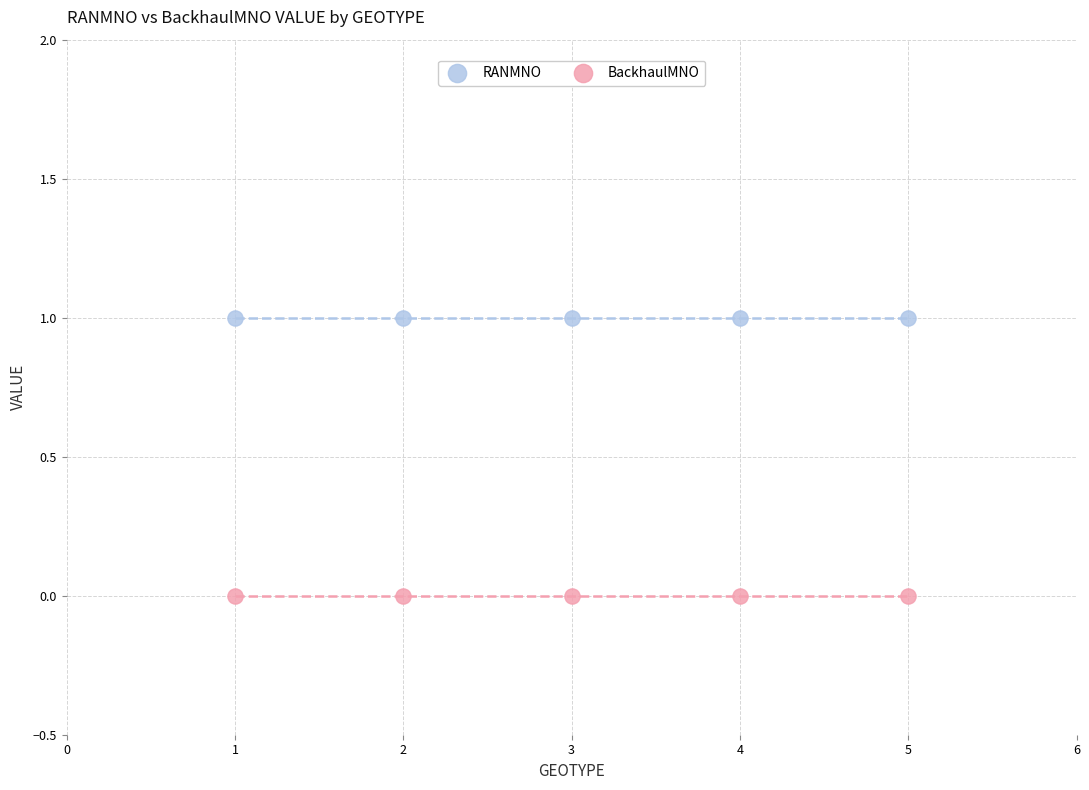

Which series reaches the maximum Y coordinate?

RANMNO